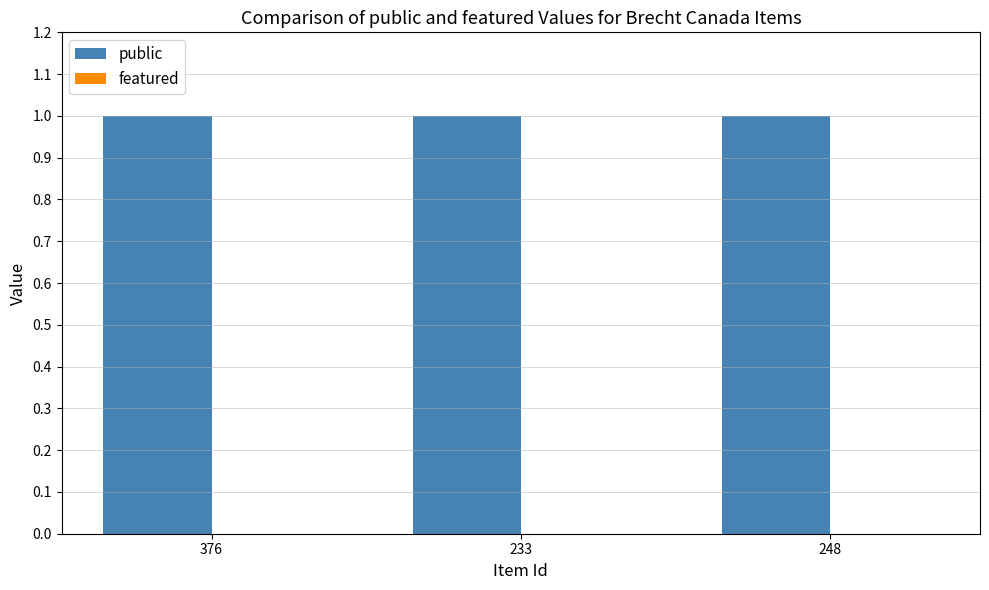

What is the label of the 1st bar from the right?

248